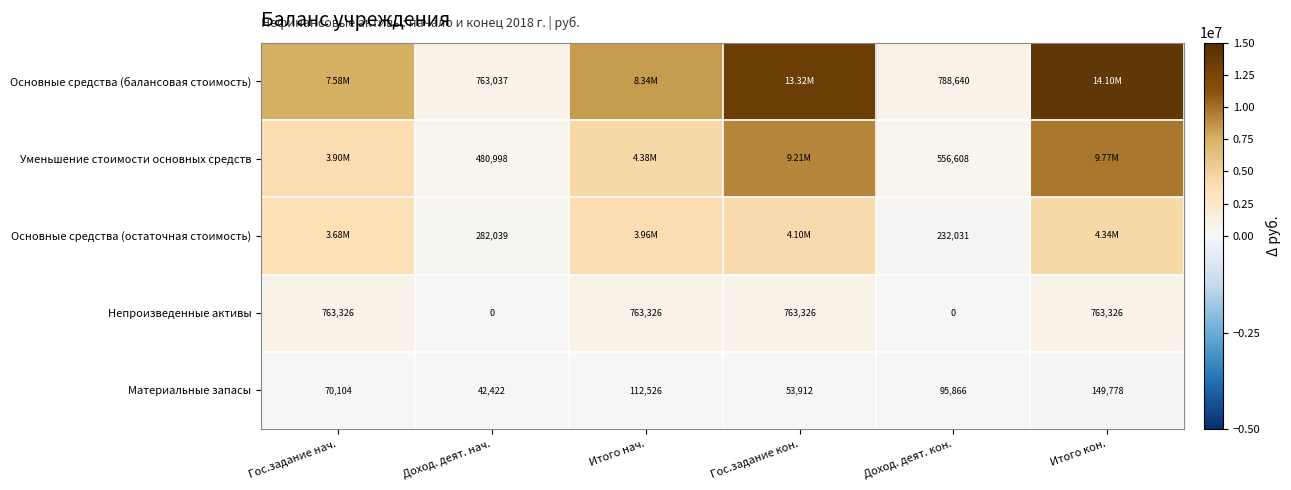

Where does the Материальные запасы series first go above 95866?

Итого нач.